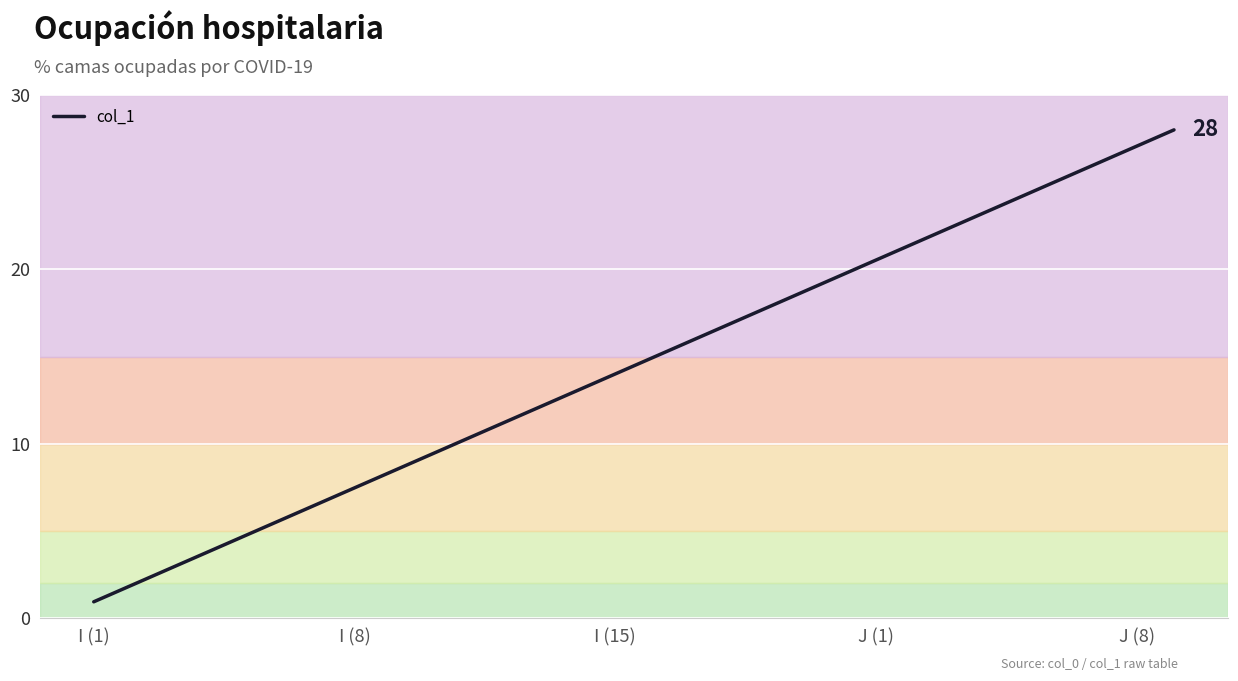

What is the minimum value shown in the chart?

0.9